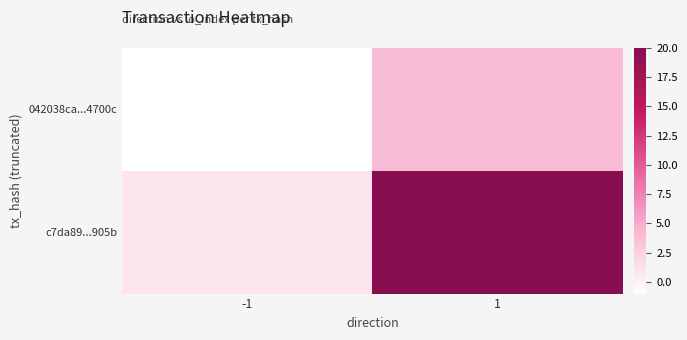

Reading right to left, extract all data points from this chart.

042038ca...4700c: 1=4	-1=-1
c7da89...905b: 1=20	-1=1